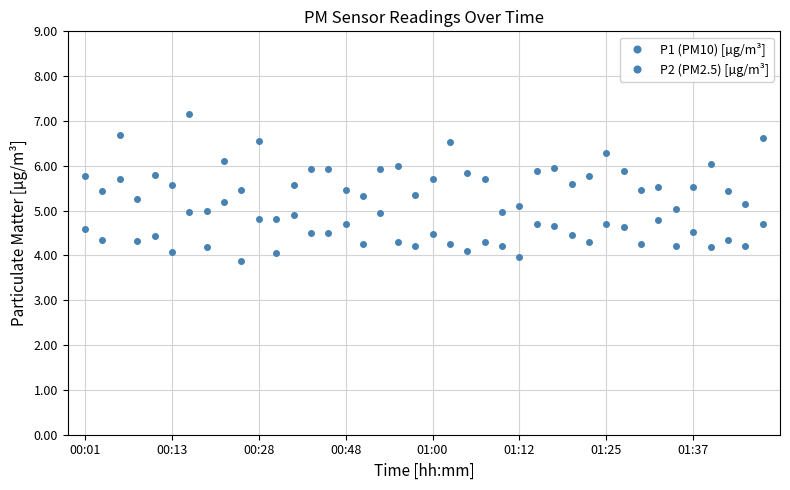

How many lines are shown in the chart?

2